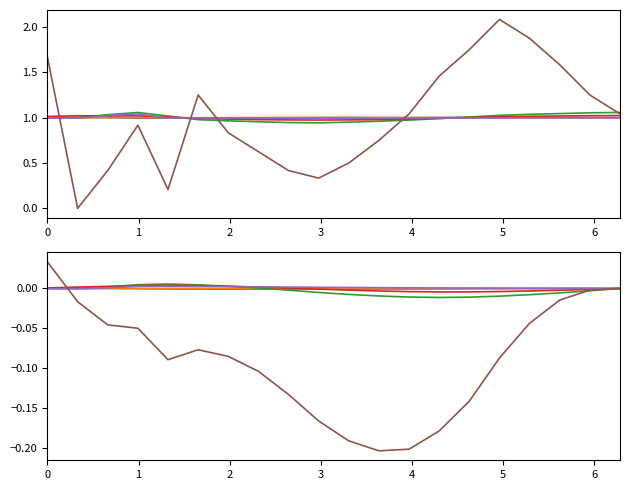

In BME280_temperature, how many points are lower than both neighbors (excluding endpoints)?

1